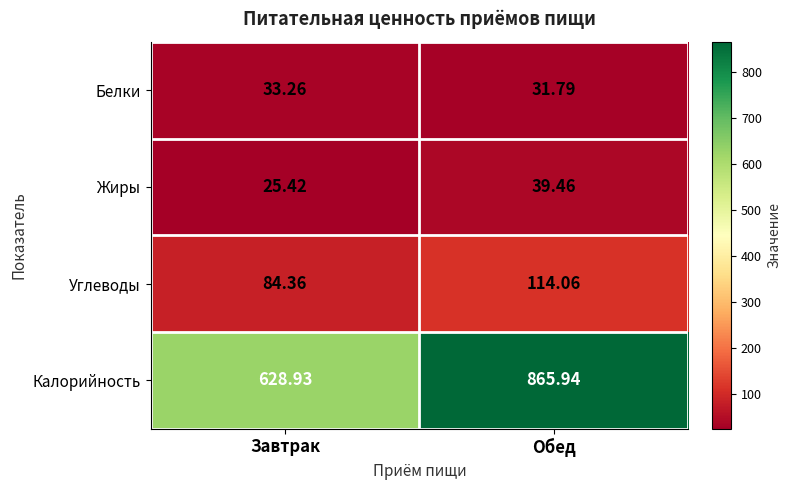

At which label does Углеводы first exceed 114?

Обед